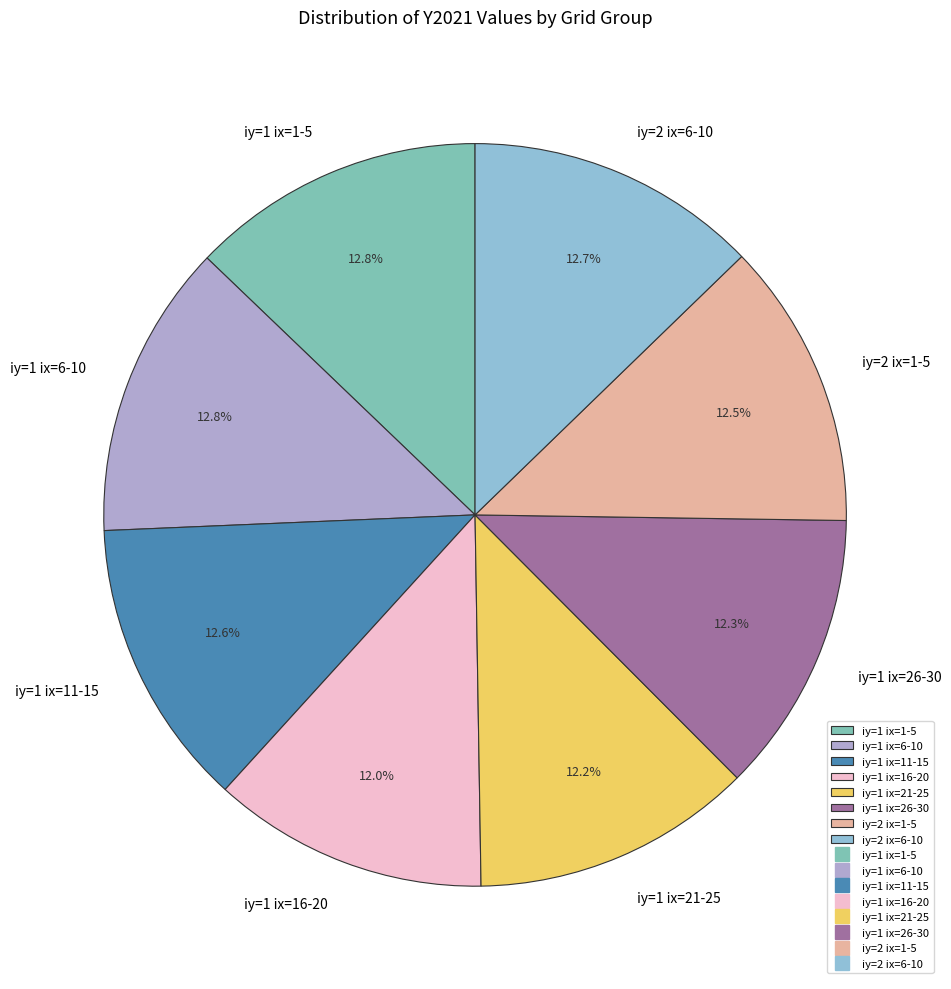

Is there any slice that represents more than half of the pie?

No